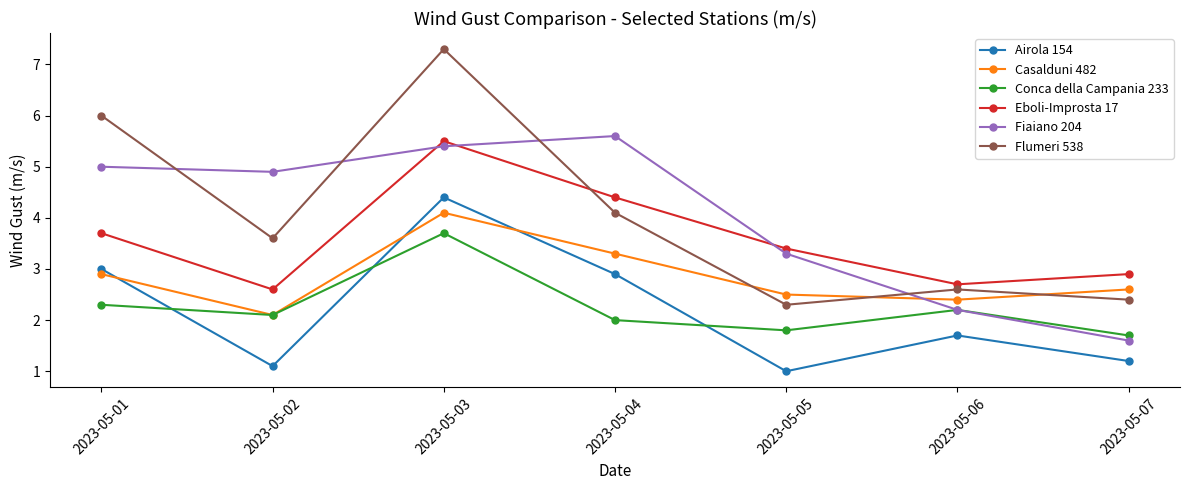

At which label does Conca della Campania 233 first exceed 2?

2023-05-01